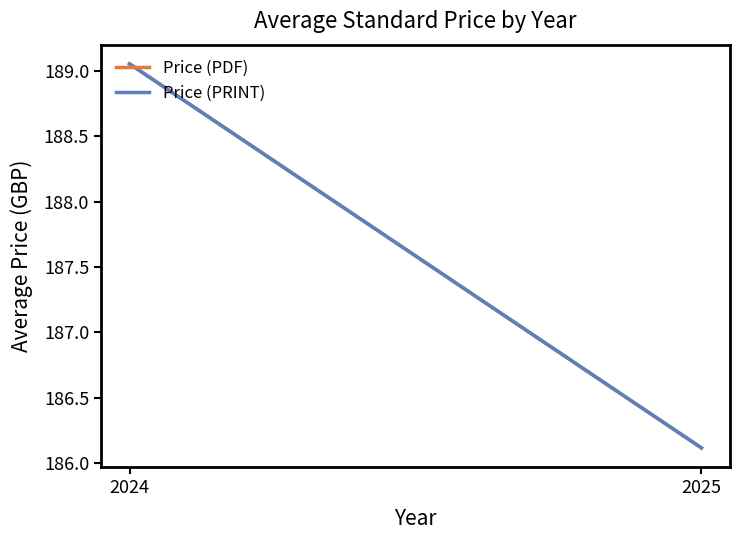

Reading left to right, what are all the values shown in this chart?

Price (PDF): 2024=189.1	2025=186.1
Price (PRINT): 2024=189.1	2025=186.1